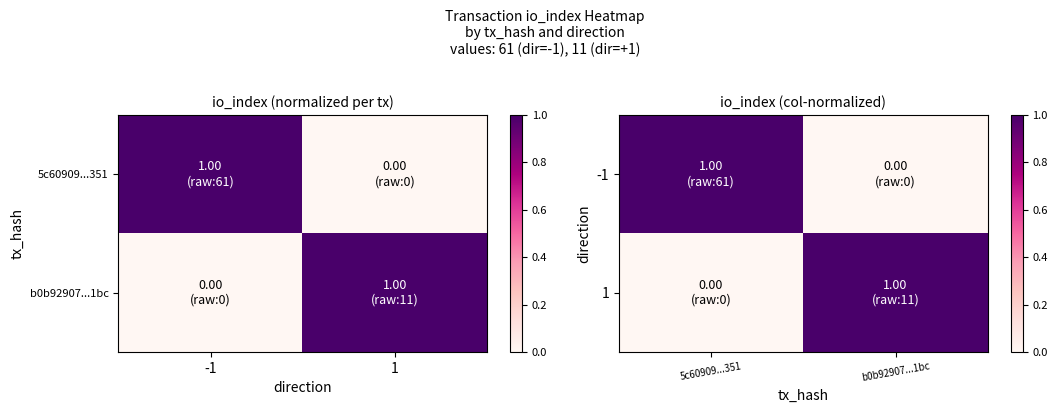

At b0b92907...1bc, list the series in order from largest to smallest.

1, -1